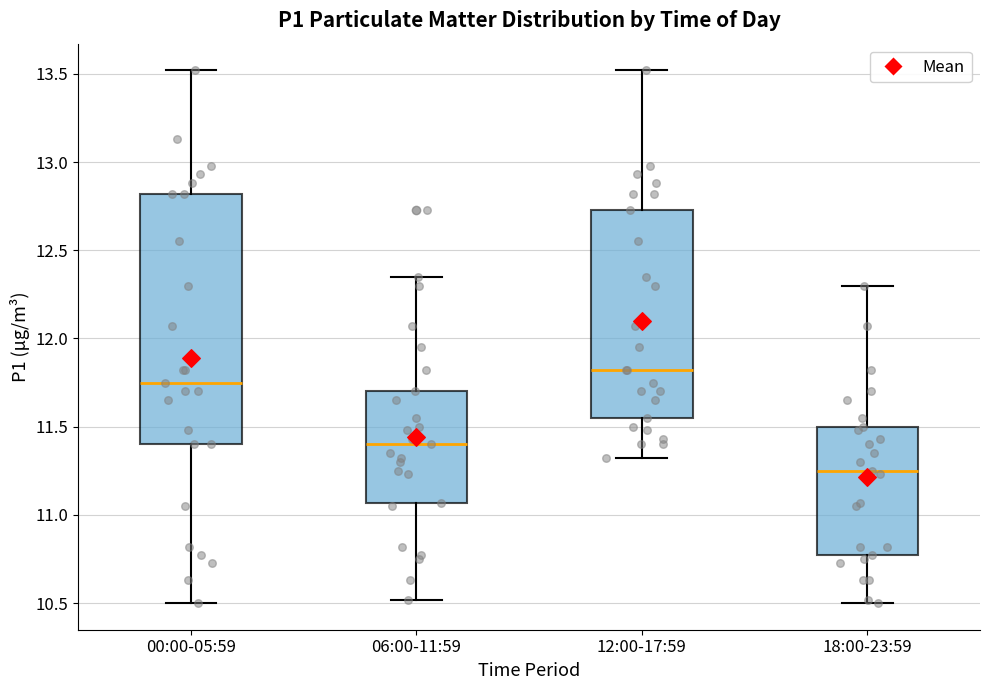

Where does the lower whisker of the box for 12:00-17:59 end on the y-axis? The values are not printed on the chart, so give them approximately, as read against the axis.

11.30